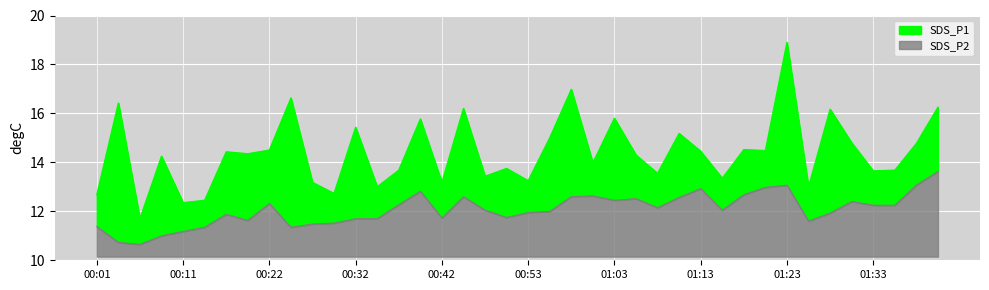

Is it true that SDS_P1 equals 16.6 at 00:24?

True